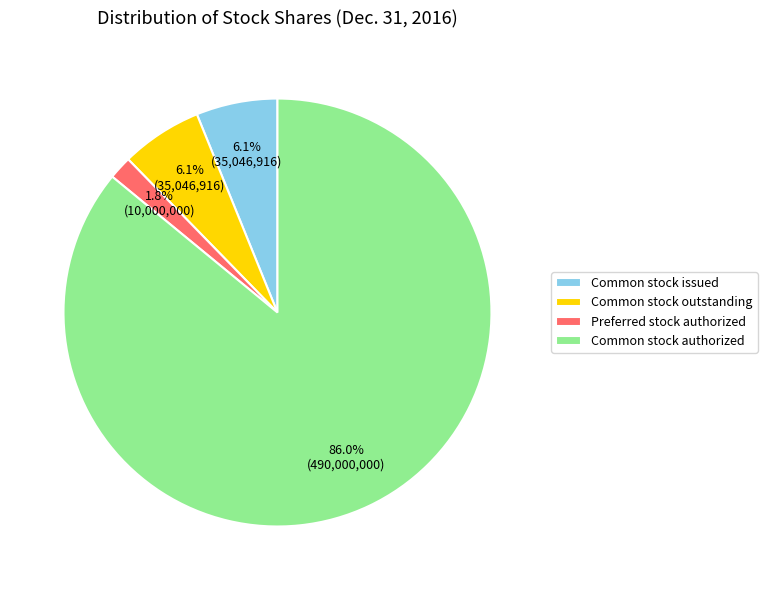

How much of the chart is everything except Preferred stock authorized?

98.2%